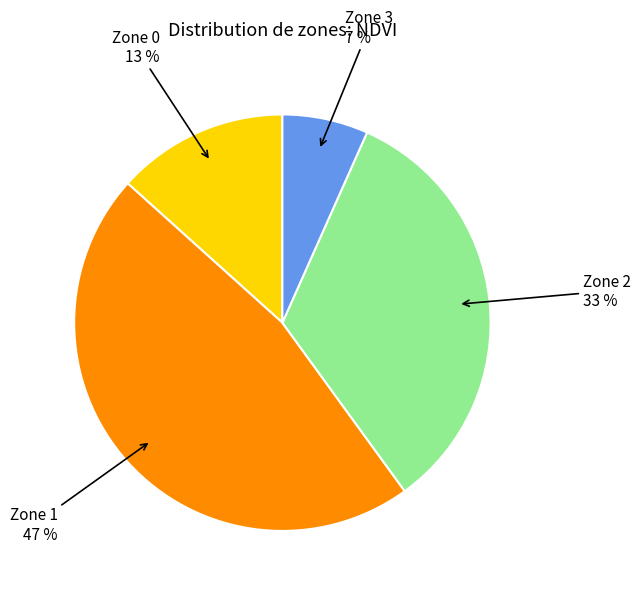

To the nearest percent, what is the difference between the largest and smallest slice percentages?

40%